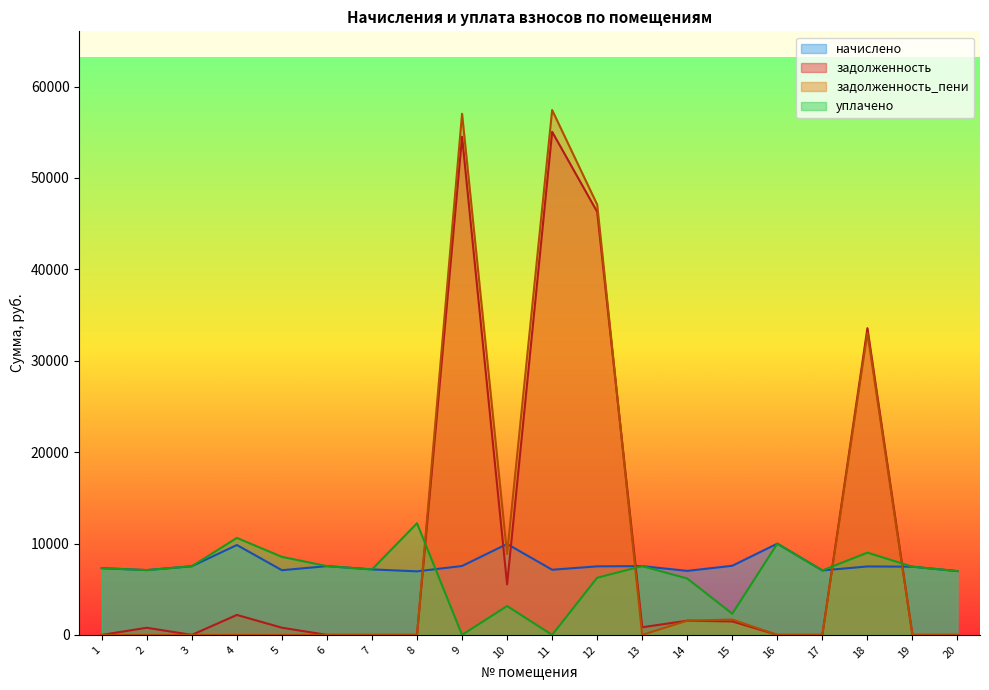

Which series has the largest total across all categories?

задолженность_пени